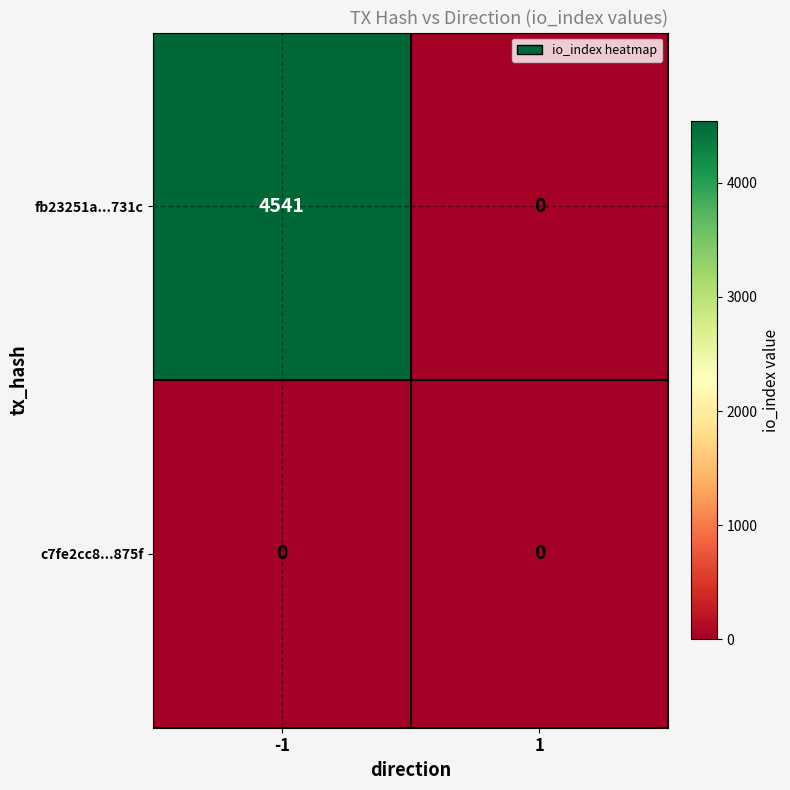

Rank the series by their maximum value, from lowest to highest.

c7fe2cc8...875f, fb23251a...731c